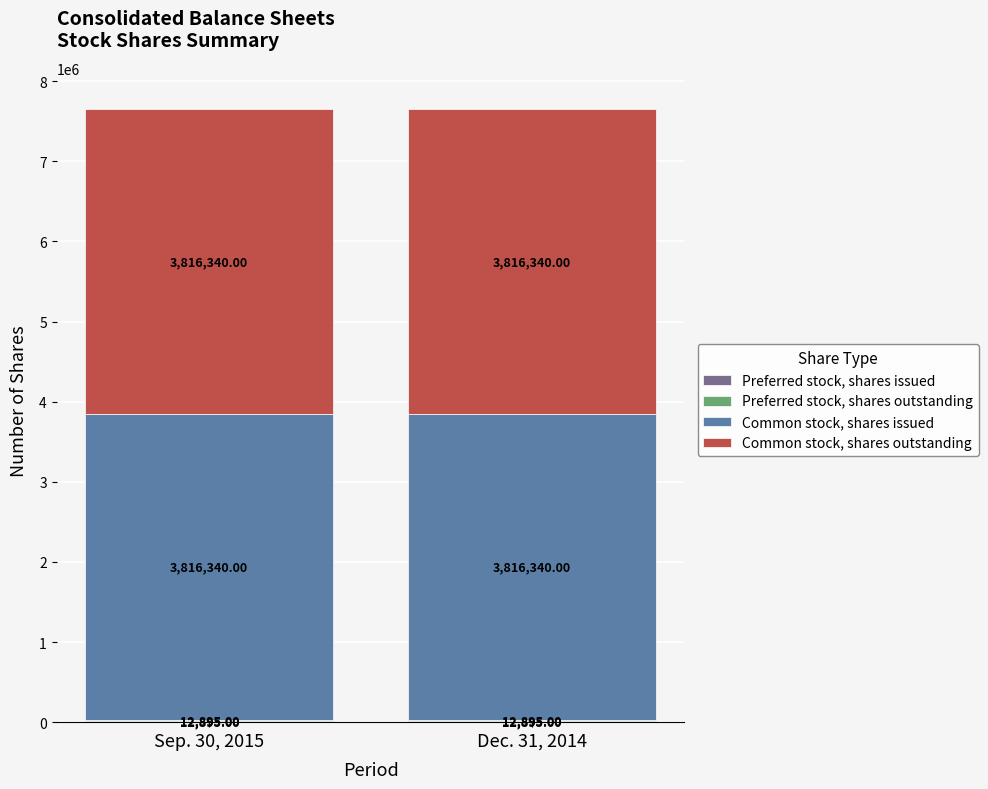

What is the label of the 2nd bar from the left?

Dec. 31, 2014